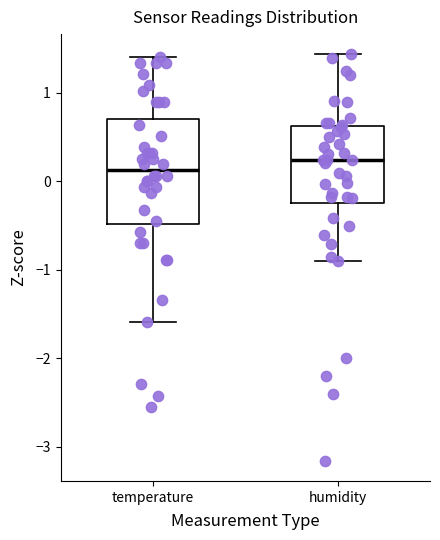

Where does the upper whisker of the box for temperature end on the y-axis? The values are not printed on the chart, so give them approximately, as read against the axis.

1.4